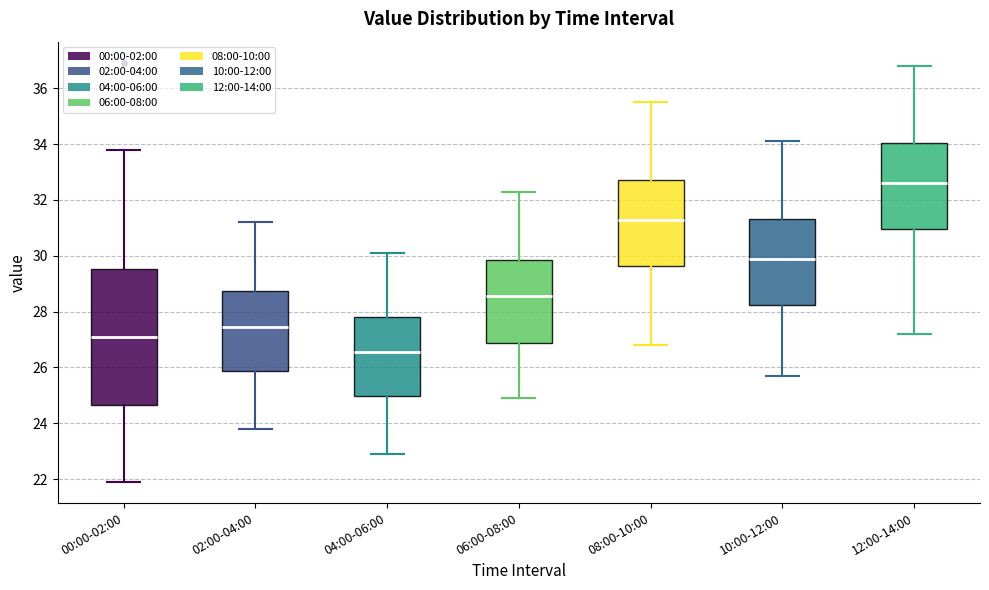

Reading left to right, transcribe this box plot: for each box, give where its median line is, the range the box spans, and where its two whiskers end, as read against the y-axis. The values are not printed on the chart, so give them approximately, as read against the axis.

00:00-02:00: median 27.2, box 24.6 to 29.6, whiskers 22.0 to 33.8
02:00-04:00: median 27.4, box 25.8 to 28.8, whiskers 23.8 to 31.2
04:00-06:00: median 26.6, box 25.0 to 27.8, whiskers 23.0 to 30.2
06:00-08:00: median 28.6, box 26.8 to 29.8, whiskers 25.0 to 32.4
08:00-10:00: median 31.4, box 29.6 to 32.8, whiskers 26.8 to 35.6
10:00-12:00: median 30.0, box 28.2 to 31.4, whiskers 25.8 to 34.2
12:00-14:00: median 32.6, box 31.0 to 34.0, whiskers 27.2 to 36.8